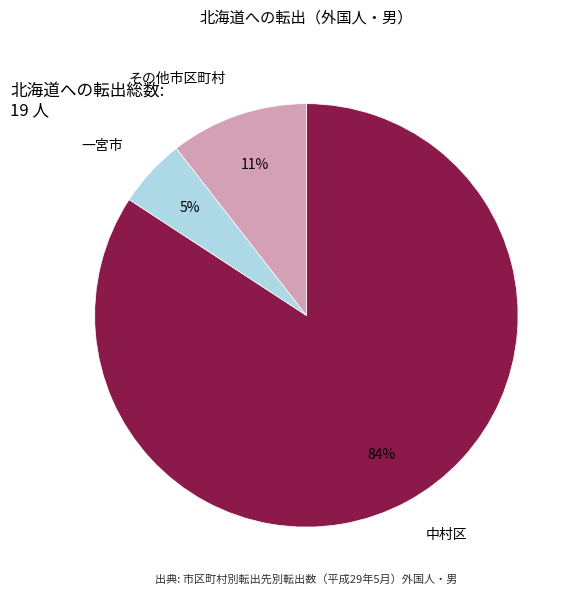

Rank the categories by value from lowest to highest.

一宮市, その他市区町村, 中村区